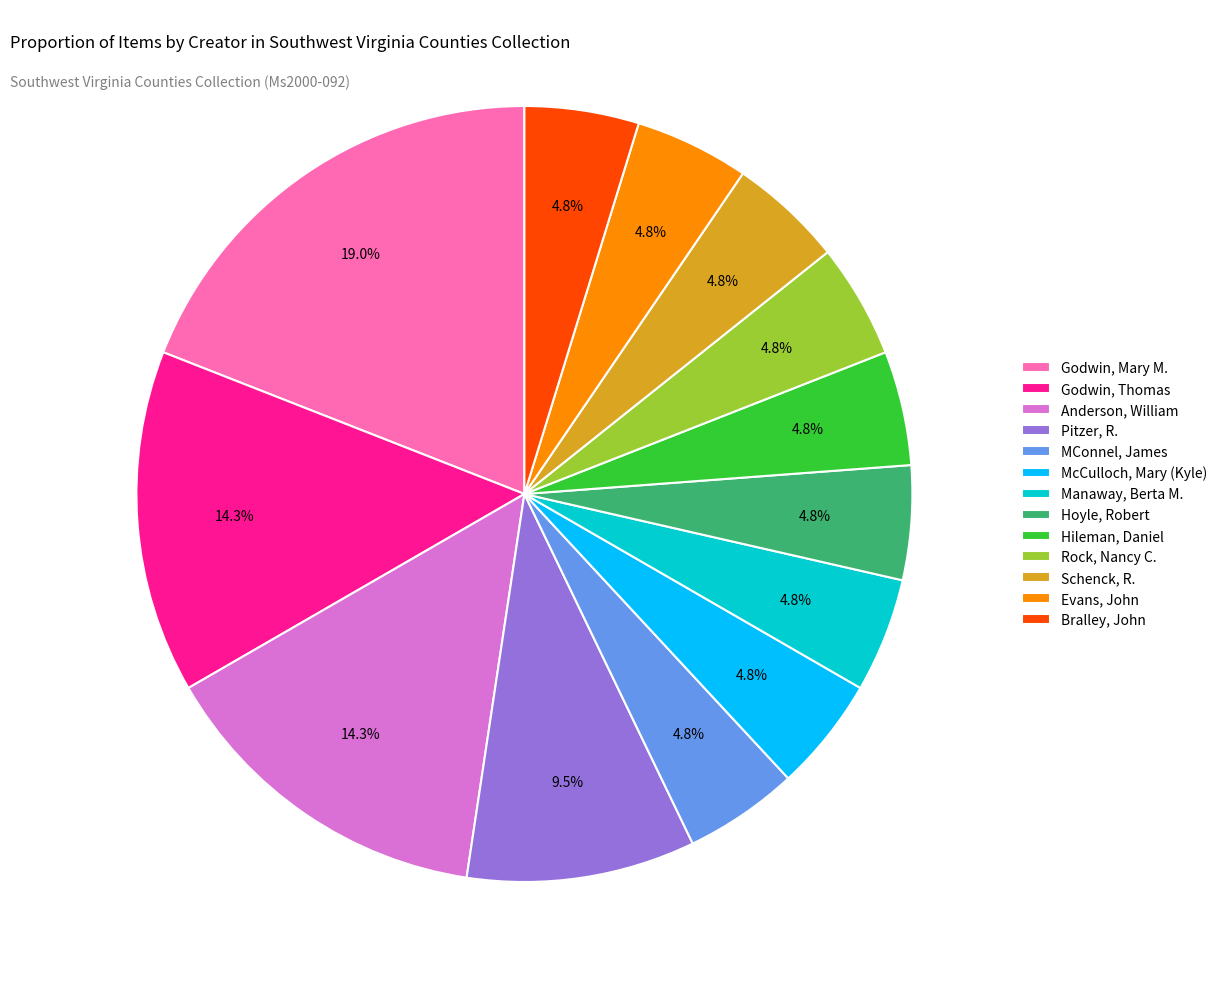

How many slices are in this pie chart?

13